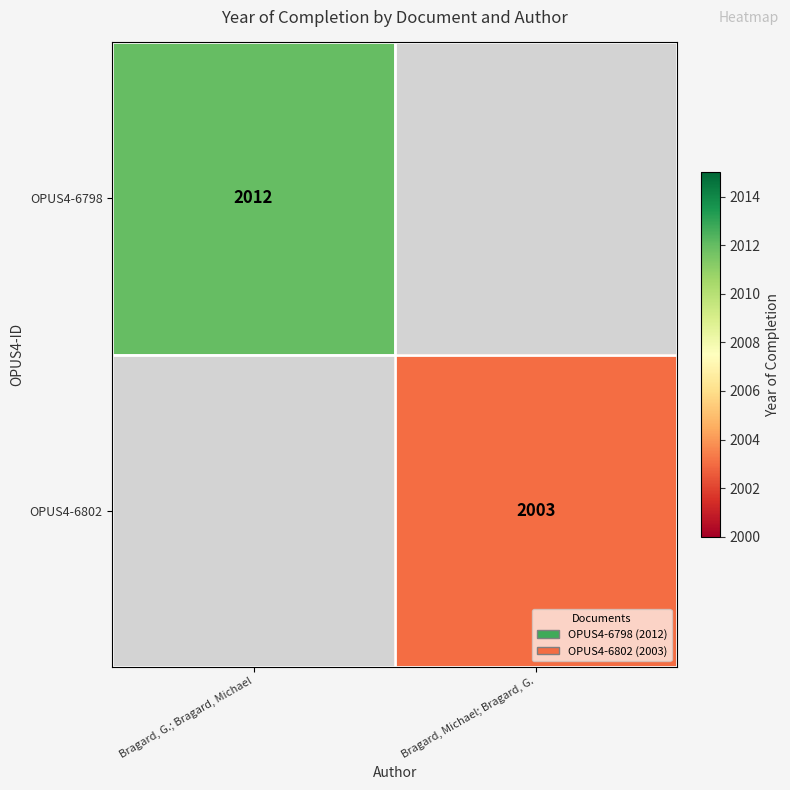

The OPUS4-6802 series shows 3338.6 at Bragard, Michael; Bragard, G.. True or false?

False